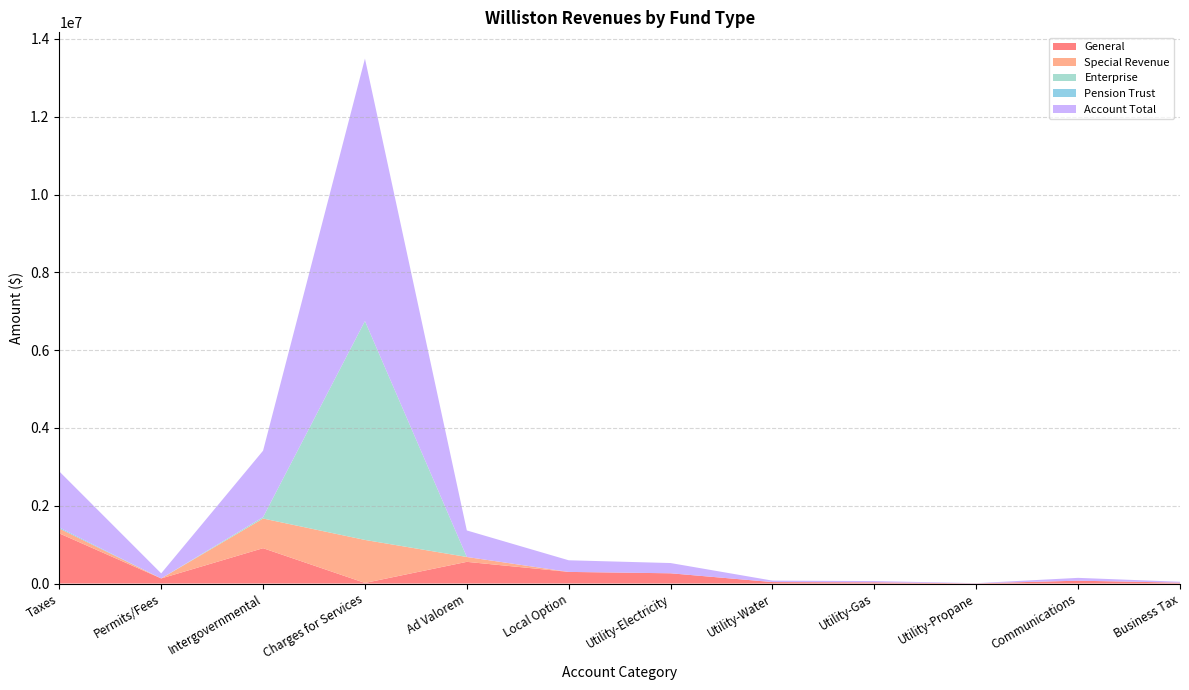

Reading right to left, list all the values displayed in this chart.

General: Business Tax=22689	Communications=72841	Utility-Propane=4900	Utility-Gas=31576	Utility-Water=37411	Utility-Electricity=263309	Local Option=298777	Ad Valorem=557561	Charges for Services=15255	Intergovernmental=908454	Permits/Fees=130607	Taxes=1289064
Special Revenue: Business Tax=0	Communications=0	Utility-Propane=0	Utility-Gas=0	Utility-Water=0	Utility-Electricity=0	Local Option=0	Ad Valorem=124840	Charges for Services=1105427	Intergovernmental=762432	Permits/Fees=0	Taxes=124840
Enterprise: Business Tax=0	Communications=0	Utility-Propane=0	Utility-Gas=0	Utility-Water=0	Utility-Electricity=0	Local Option=0	Ad Valorem=0	Charges for Services=5626908	Intergovernmental=36406	Permits/Fees=0	Taxes=0
Pension Trust: Business Tax=0	Communications=0	Utility-Propane=0	Utility-Gas=0	Utility-Water=0	Utility-Electricity=0	Local Option=0	Ad Valorem=0	Charges for Services=0	Intergovernmental=0	Permits/Fees=0	Taxes=26999
Account Total: Business Tax=22689	Communications=72841	Utility-Propane=4900	Utility-Gas=31576	Utility-Water=37411	Utility-Electricity=263309	Local Option=298777	Ad Valorem=682401	Charges for Services=6747590	Intergovernmental=1707292	Permits/Fees=130607	Taxes=1440903